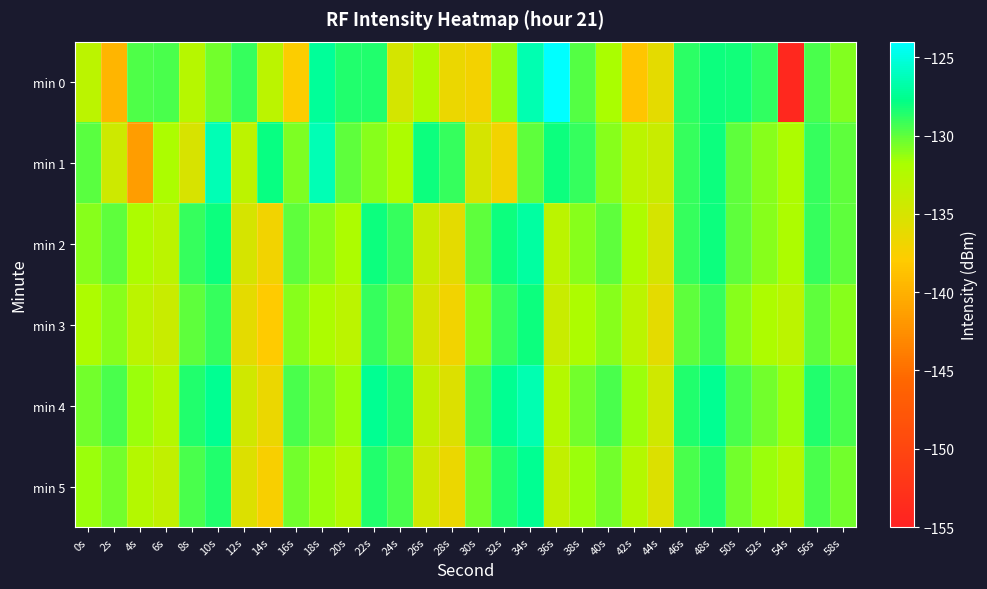

What is the spread (max minus min) of values at 28s?

8.0